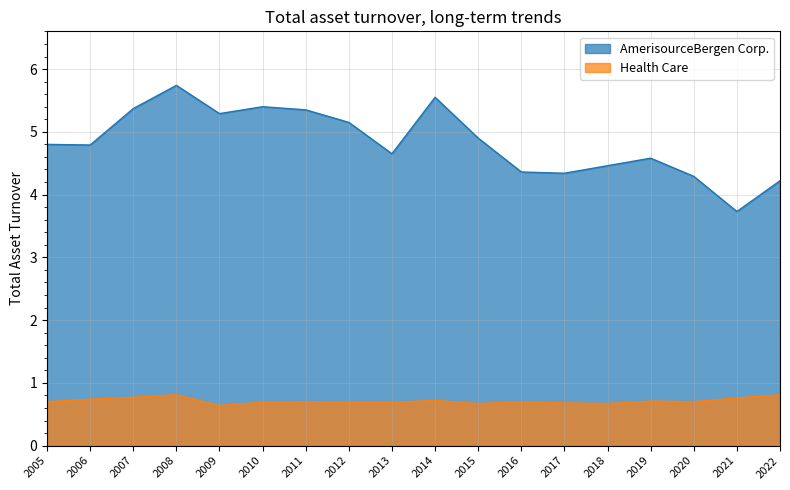

Which series has the widest spread of values?

AmerisourceBergen Corp.